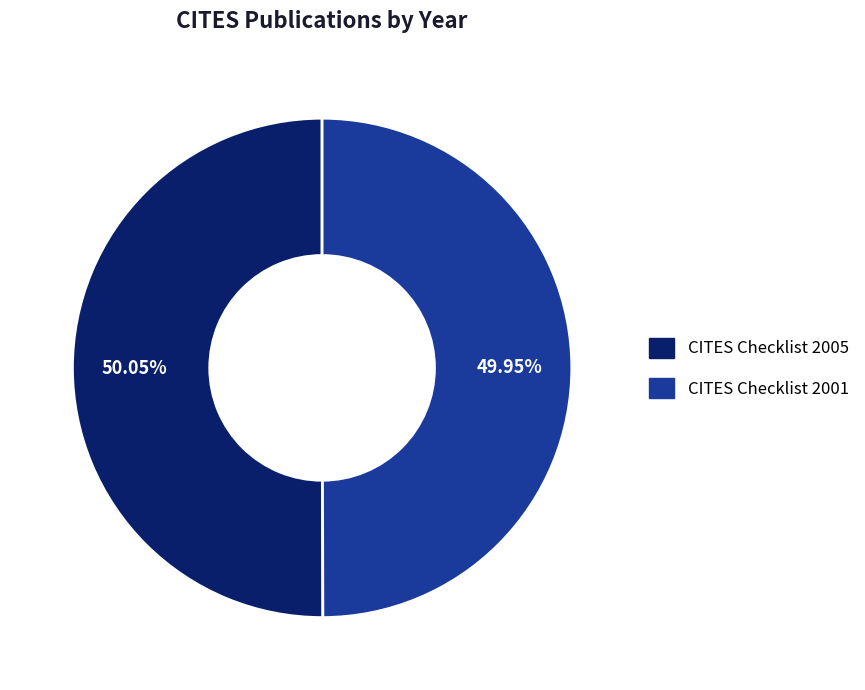

Is there any slice that represents more than half of the pie?

Yes